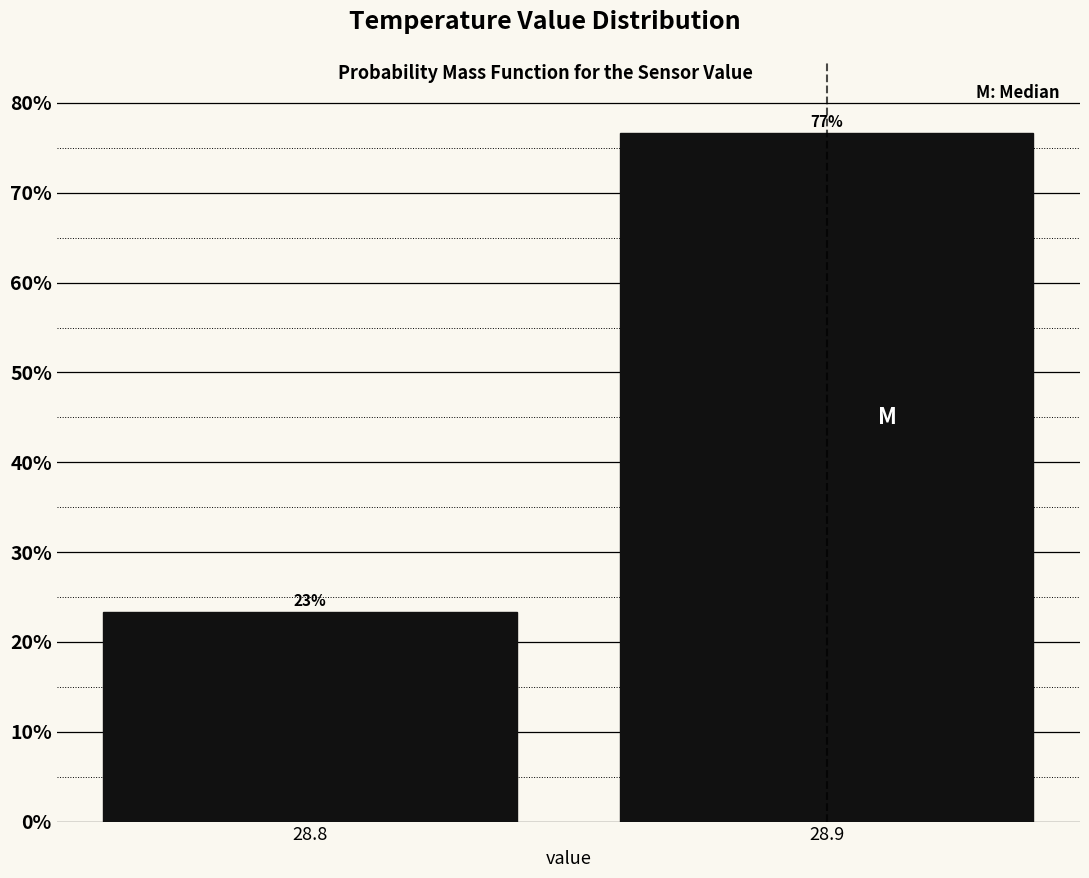

What is the sum of all values?

100.0